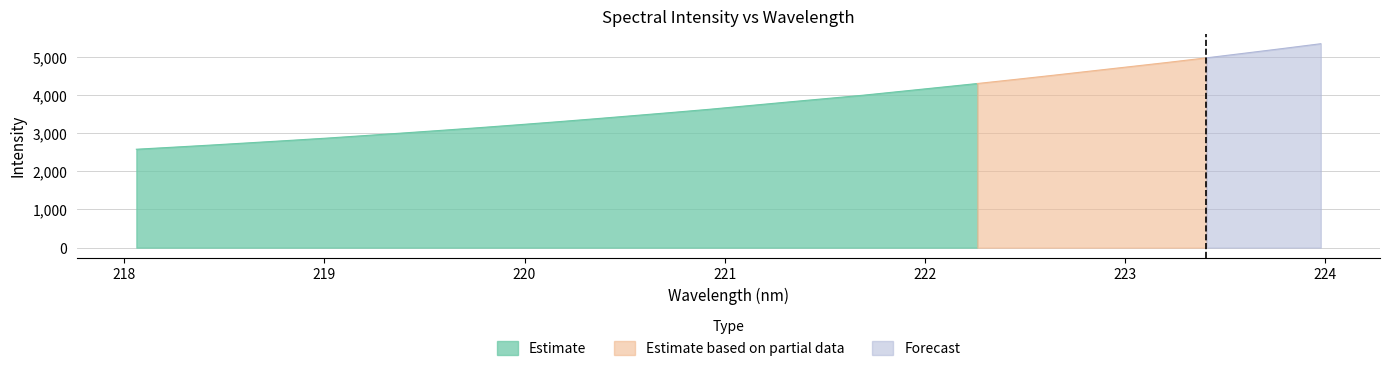

What is the label of the 18th point from the right?

220.7354